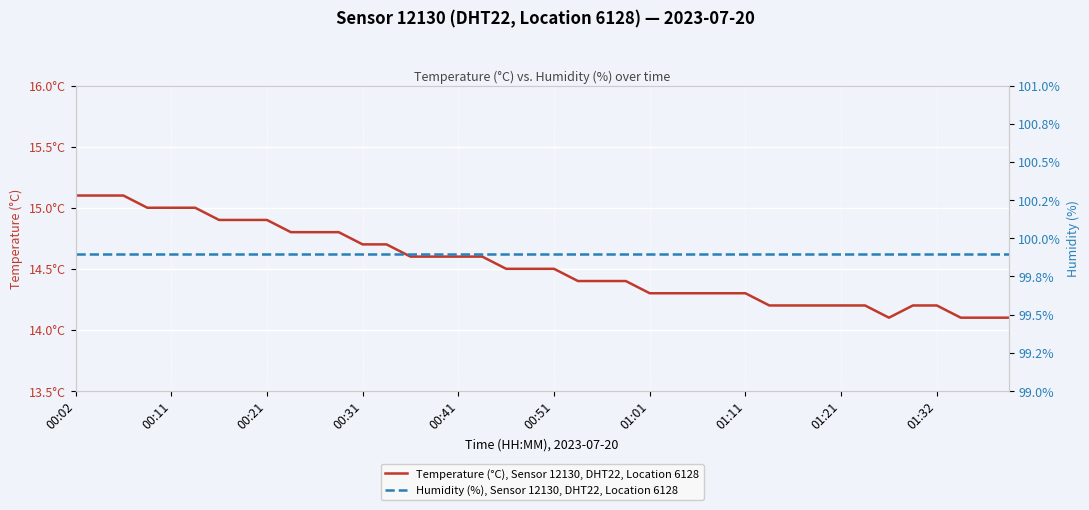

Rank the series by their average value, from lowest to highest.

Temperature (°C), Sensor 12130, DHT22, Location 6128, Humidity (%), Sensor 12130, DHT22, Location 6128